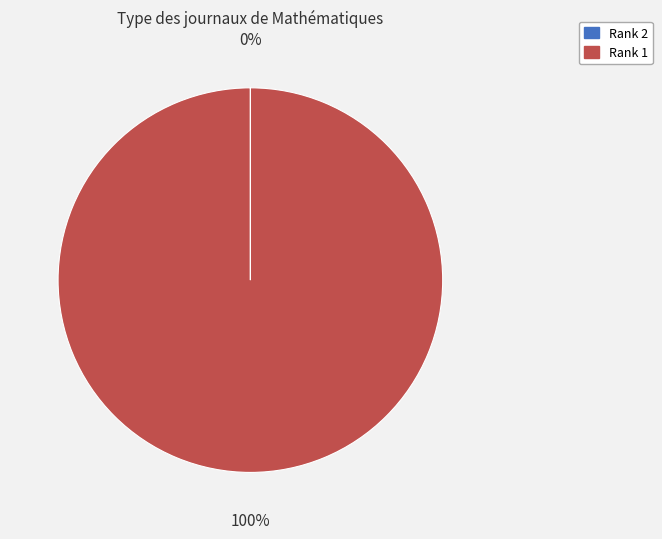

What is the largest slice in the pie chart?

Rank 1